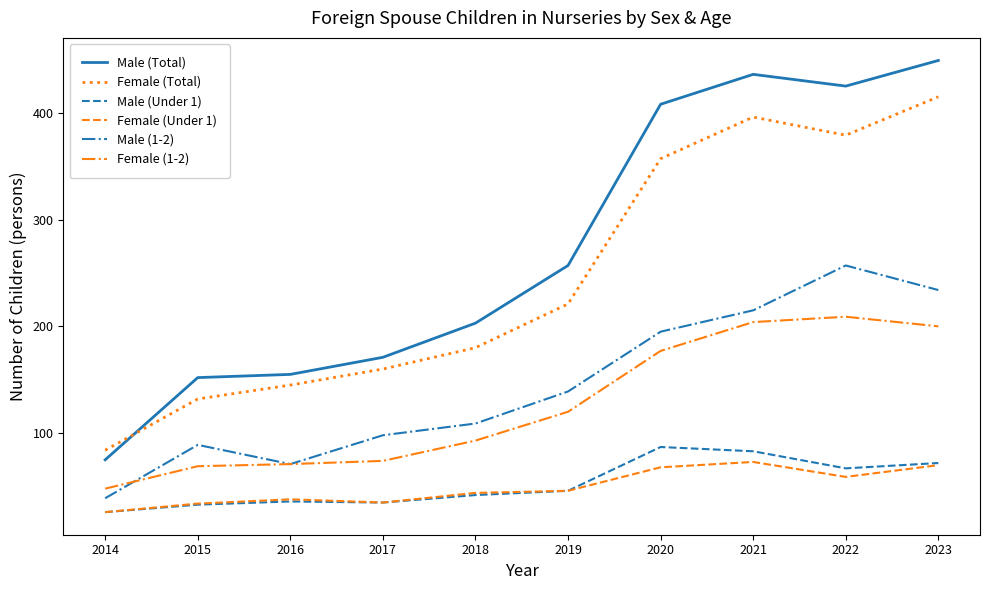

True or false: Female (Under 1) has a value of 70 at 2023.

True